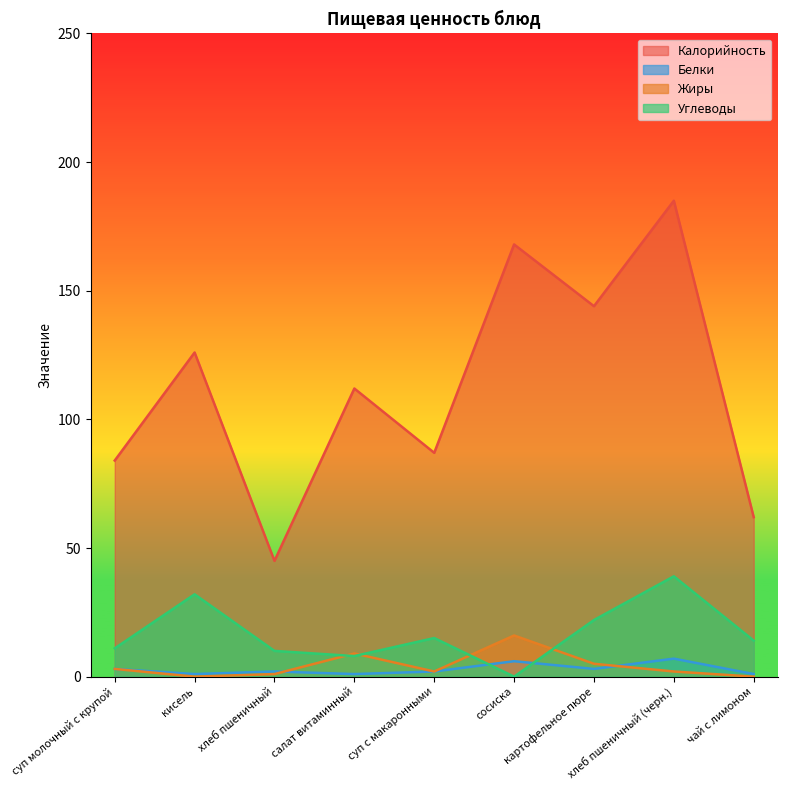

What is the label of the 8th point from the left?

хлеб пшеничный (черн.)